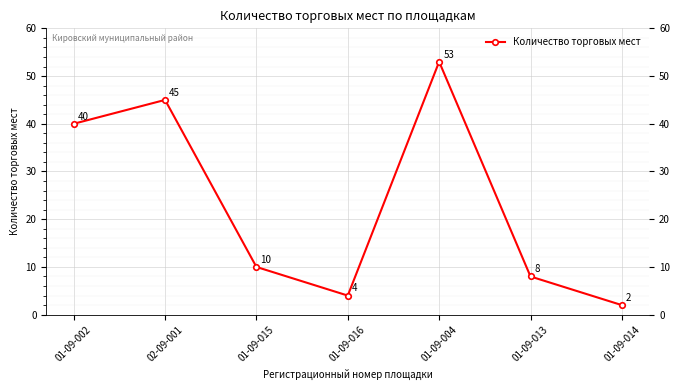

What is the change in value from 01-09-002 to 01-09-013?

-32